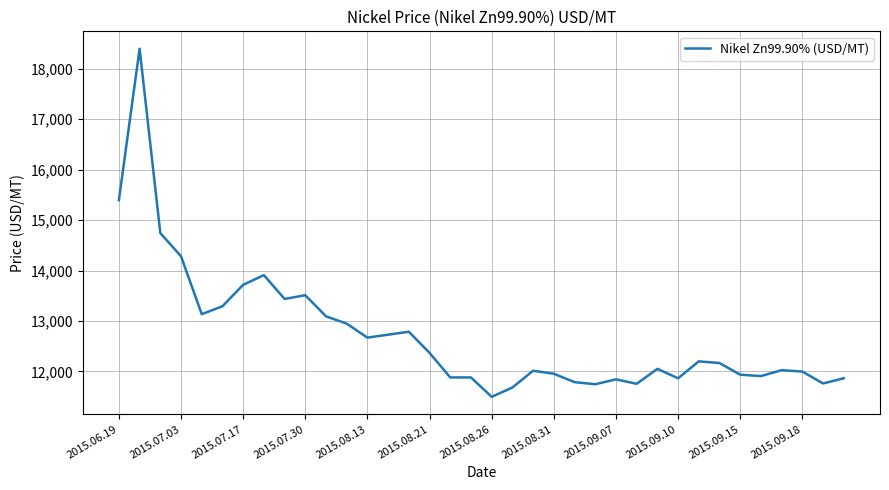

What is the difference between the maximum and minimum values?

6903.2